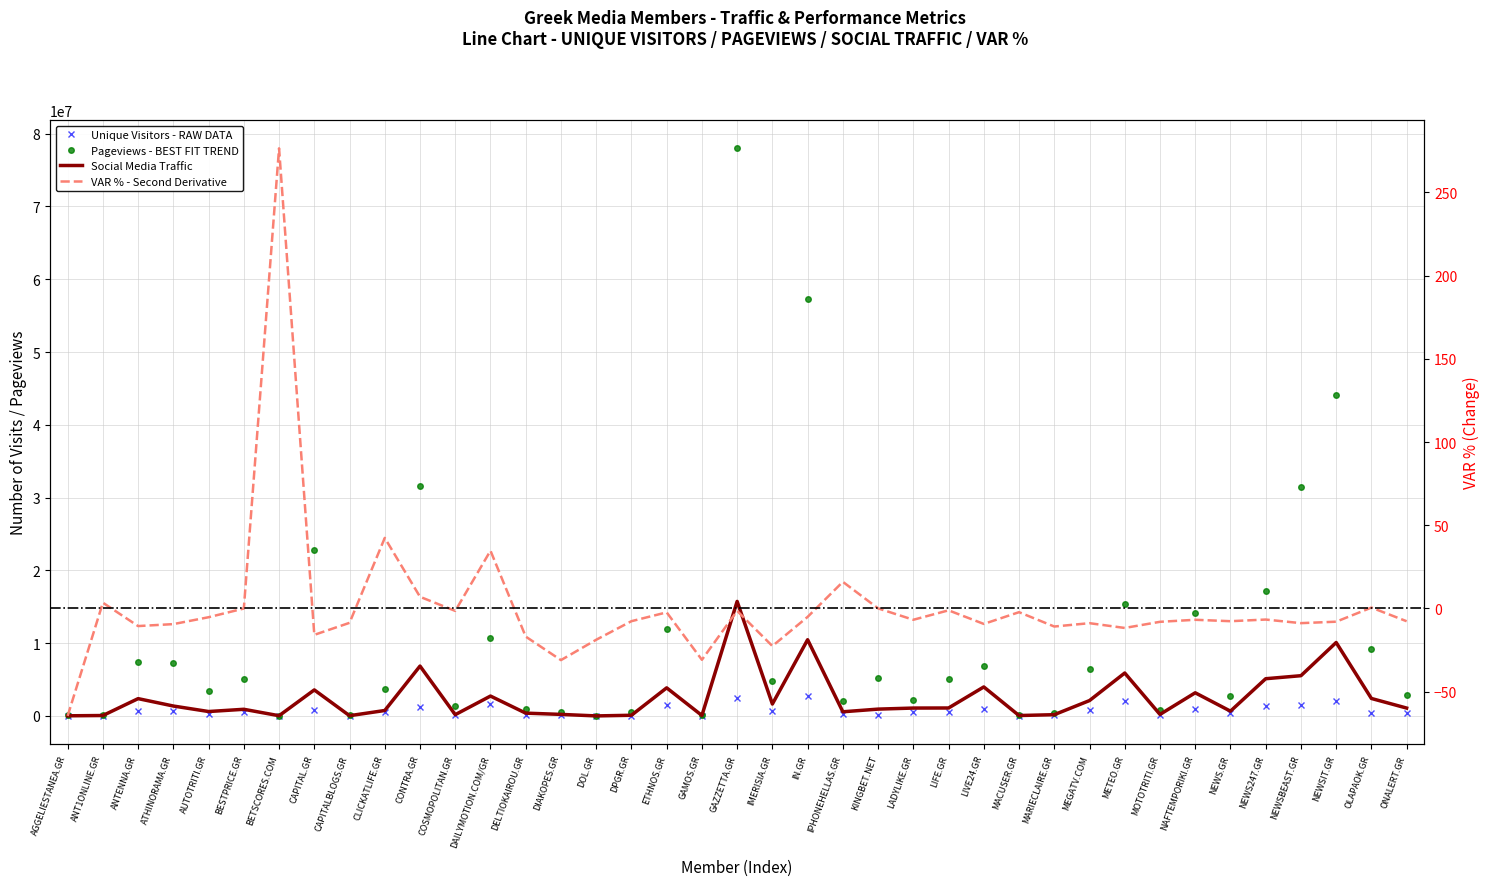

What is the average value of the VAR % series?

0.6